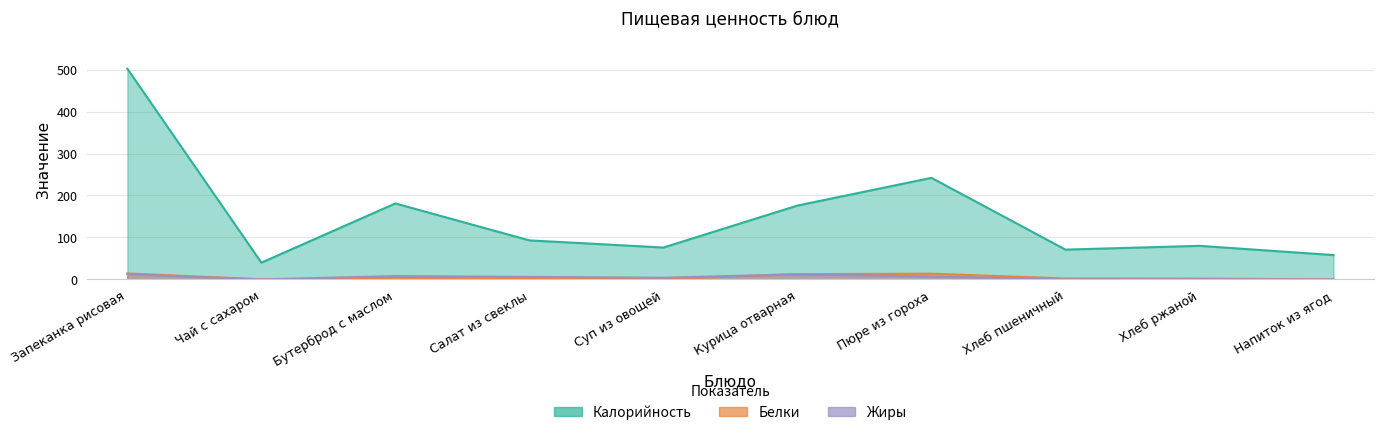

After their last crossing, which series has the higher values: Жиры or Белки?

Белки